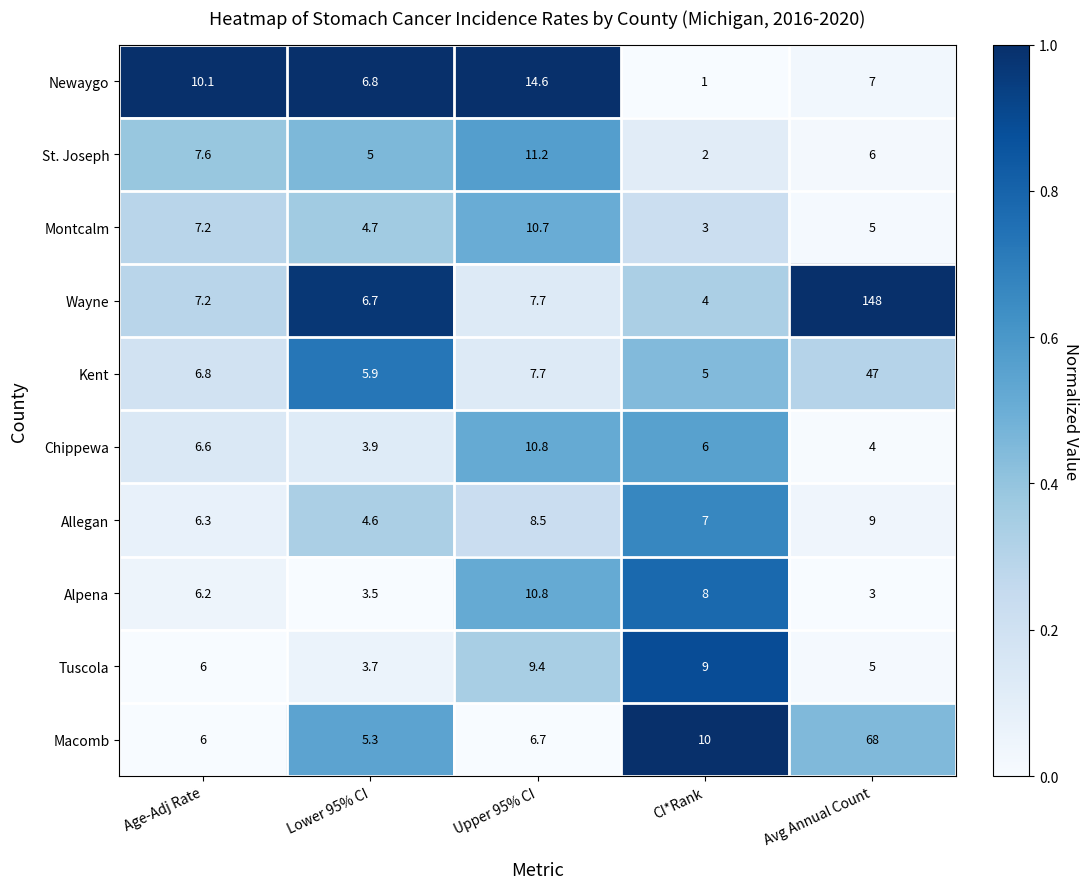

Is it true that Alpena equals 3.0 at Avg Annual Count?

True